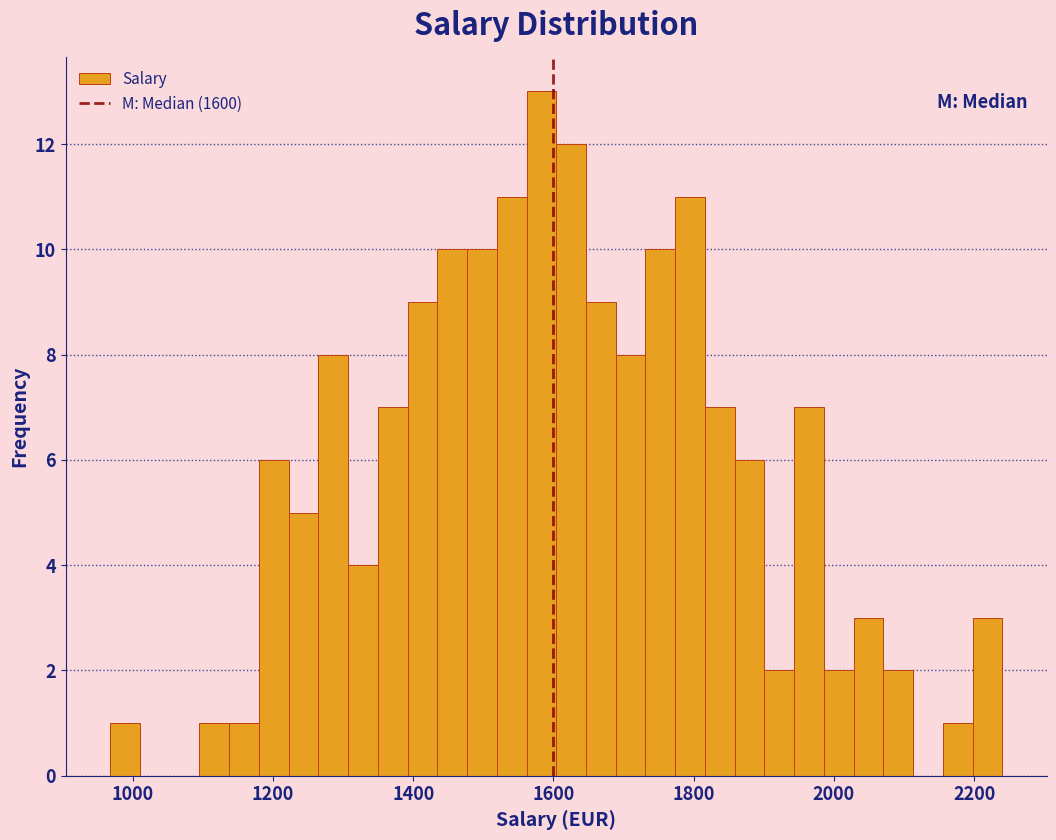

Around what value on the x-axis is the tallest bar? Give the approximate position of its centre, as read against the axis.

1580